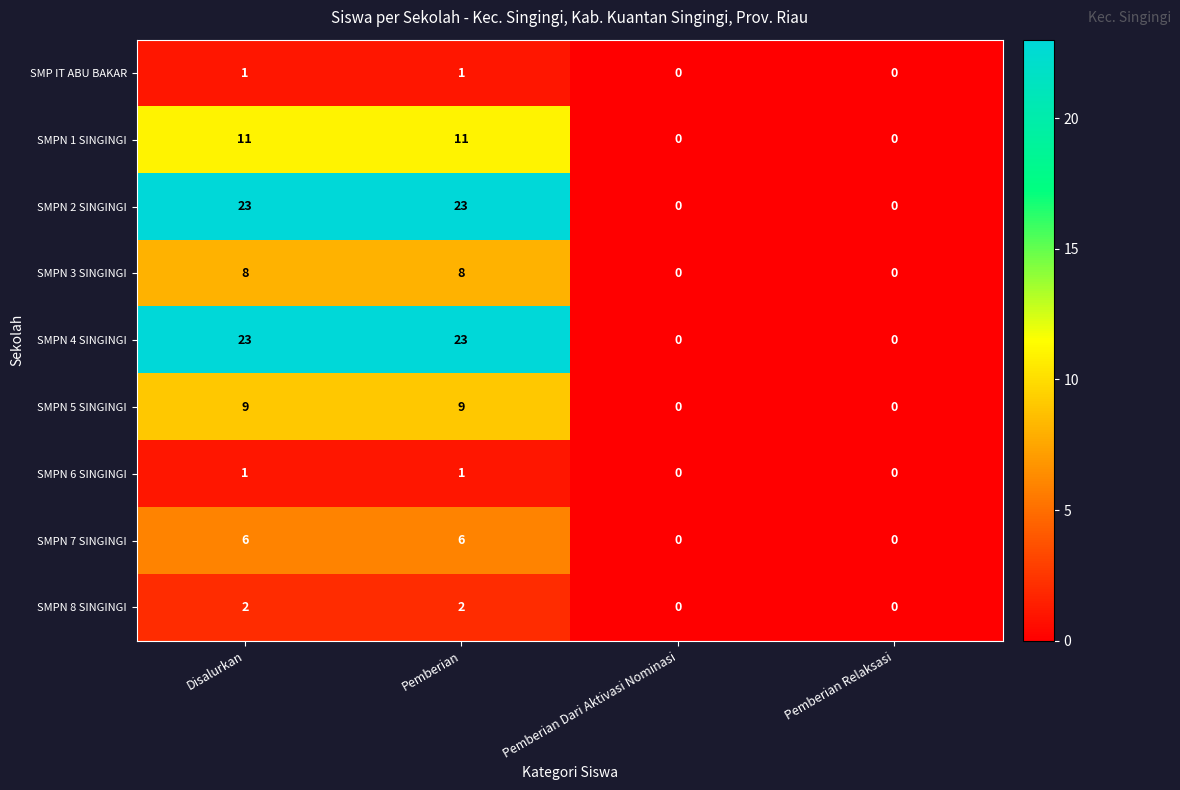

How many SMPN 1 SINGINGI values are between 0 and 11?

4